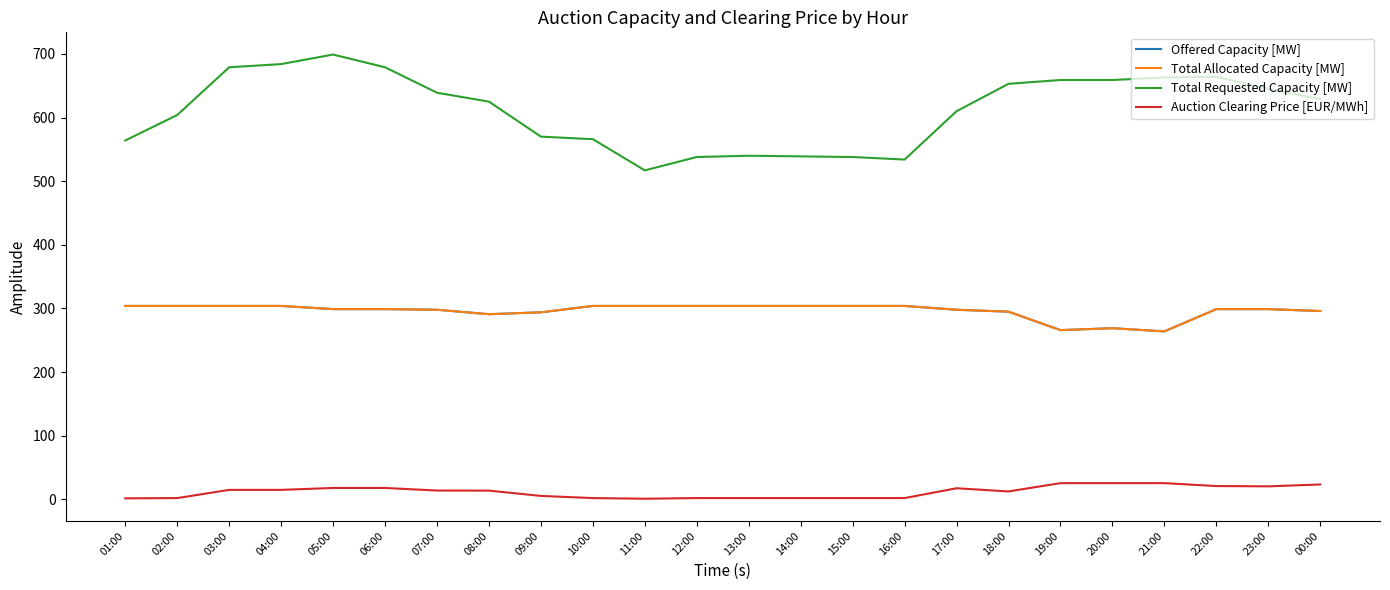

Between 20:00 and 18:00, which is larger?

18:00